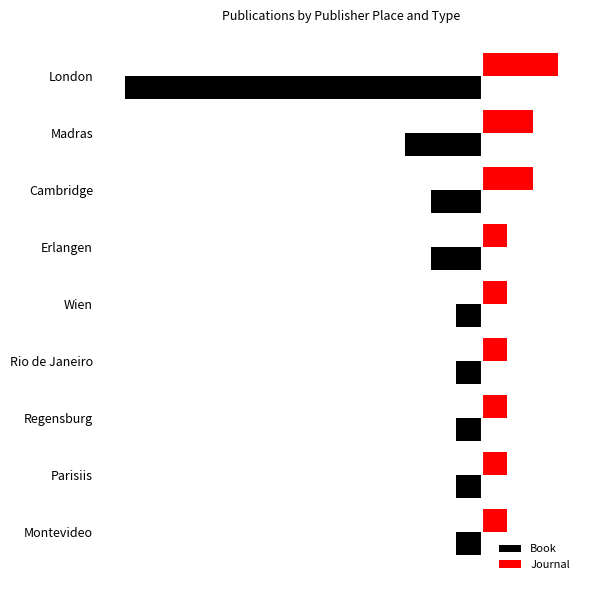

How many Journal values are between 1 and 2?

8